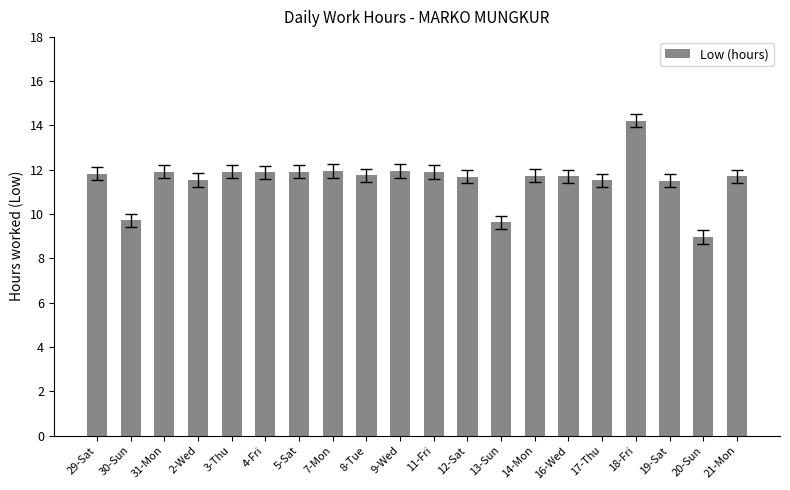

Does the chart contain stacked bars?

No